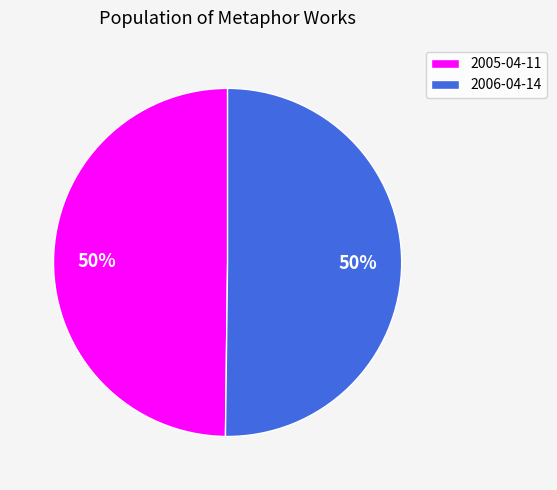

To the nearest percent, what percentage of the pie is 2006-04-14?

50%